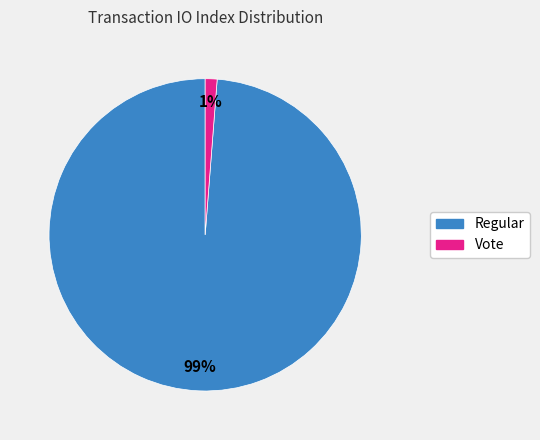

Do Regular and Vote together represent more than half of the pie?

Yes